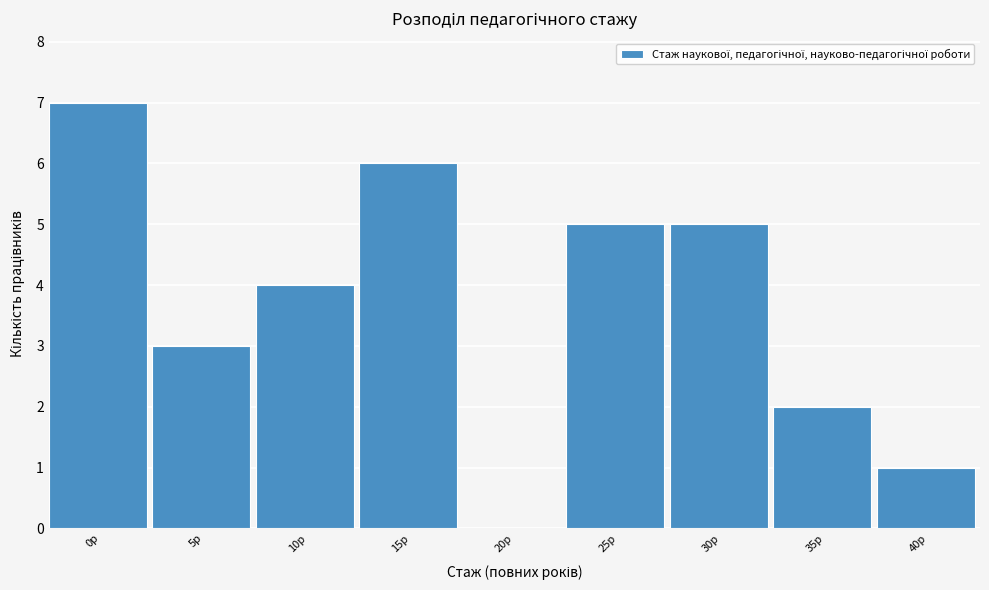

Reading left to right, extract all data points from this chart.

0р=7	5р=3	10р=4	15р=6	20р=0	25р=5	30р=5	35р=2	40р=1